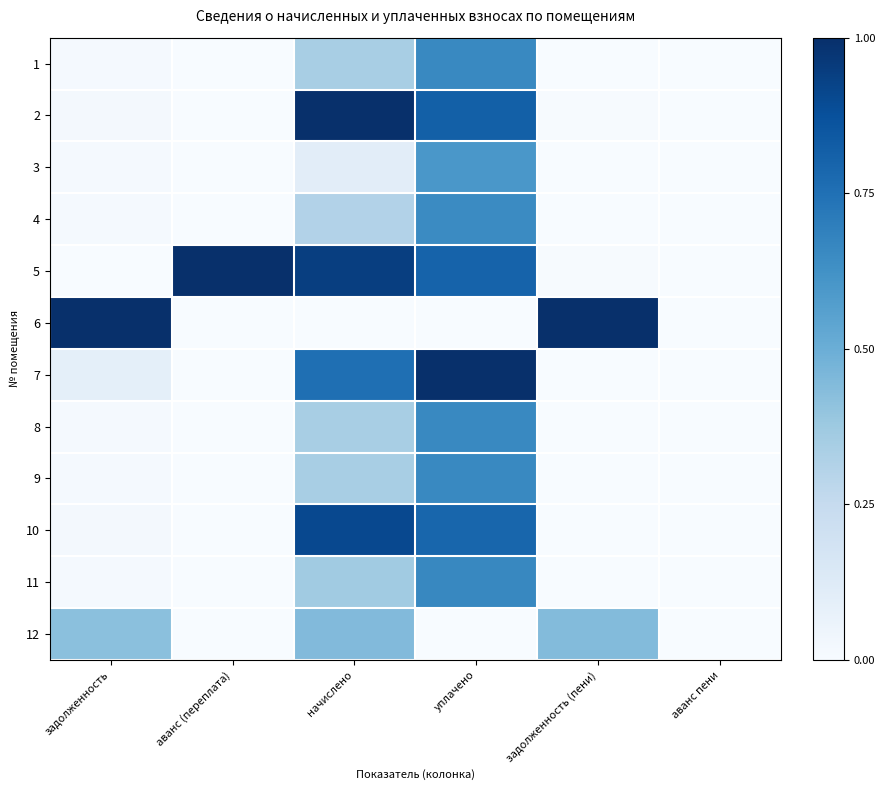

What is the maximum value shown in the chart?

1.0